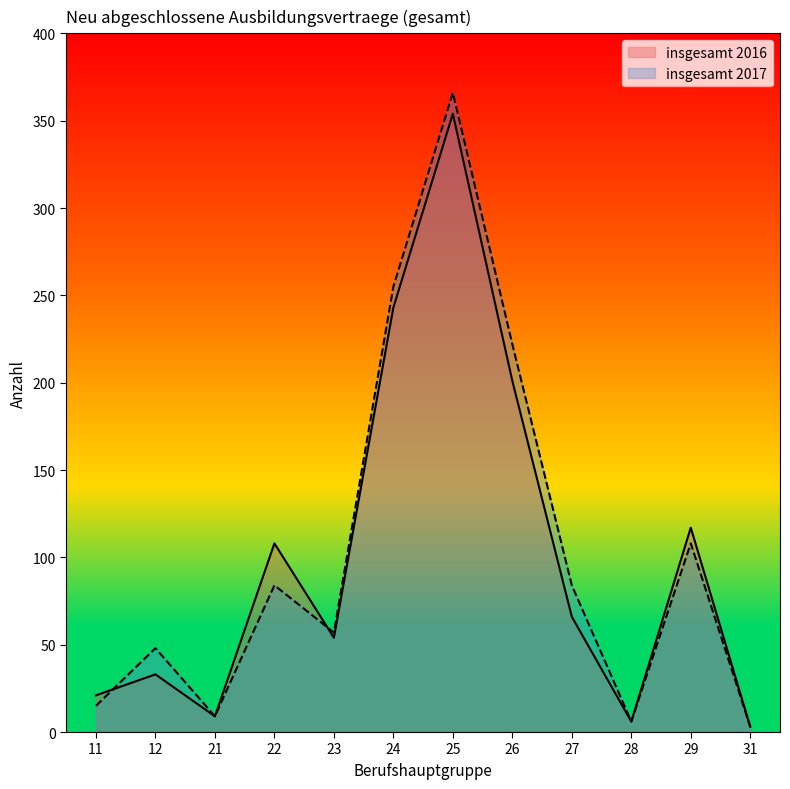

What is the difference between the maximum and minimum values in the insgesamt 2016 series?

351